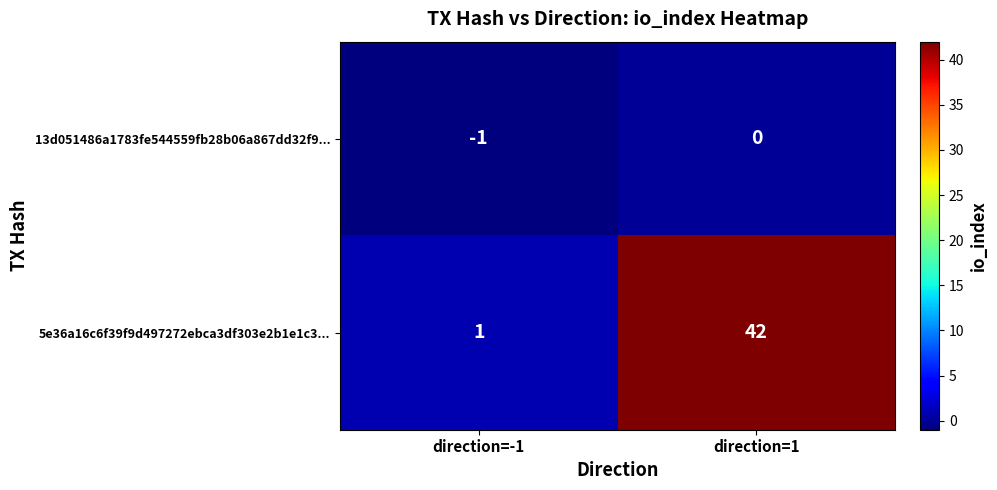

How many series are shown in this chart?

2